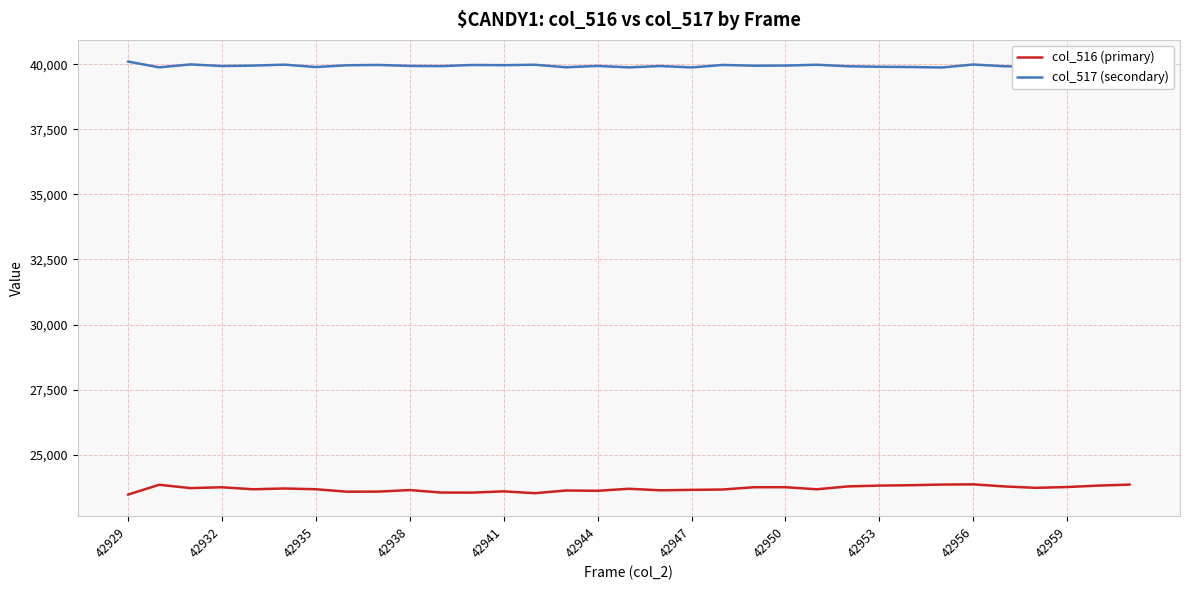

Which series has the largest total across all categories?

col_517 (secondary)